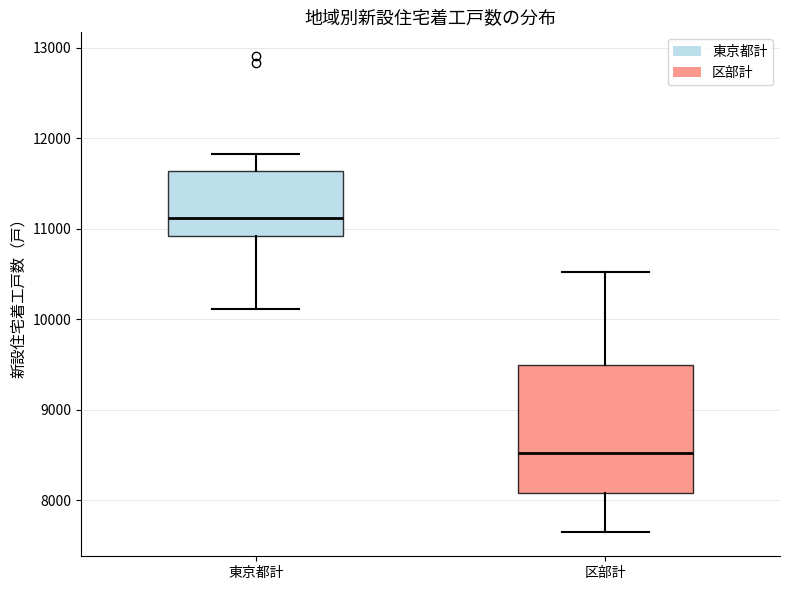

Where does the upper whisker of the box for 東京都計 end on the y-axis? The values are not printed on the chart, so give them approximately, as read against the axis.

11800